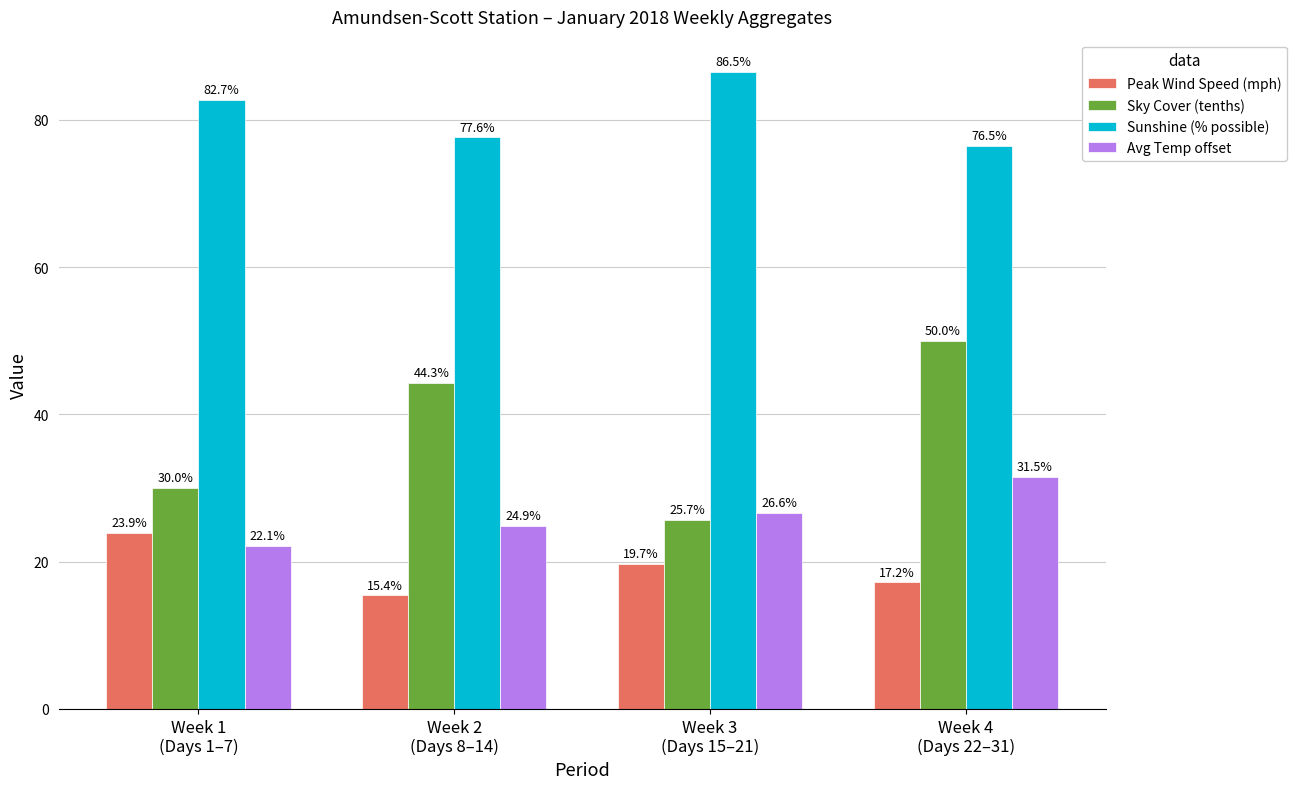

Where is Sunshine (% possible) nearest to the value 81?

Week 1
(Days 1–7)